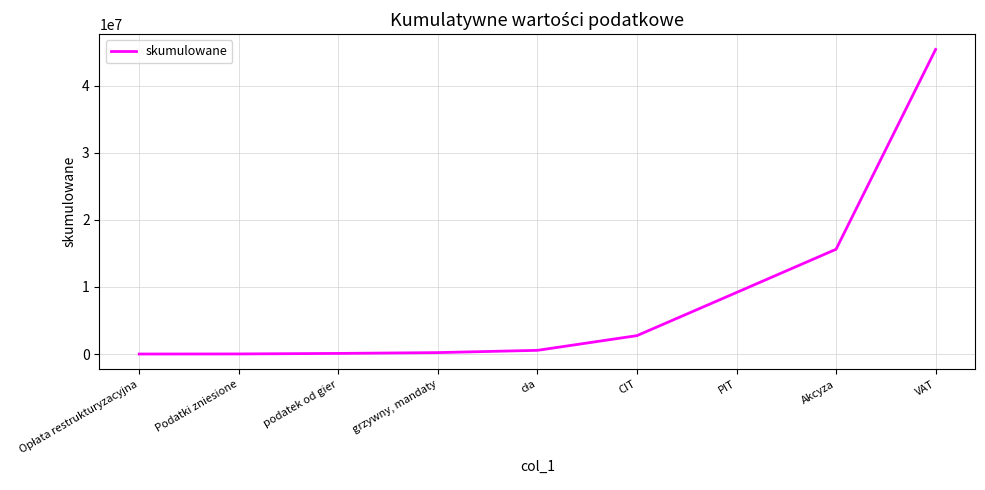

What position from the right is grzywny, mandaty?

6